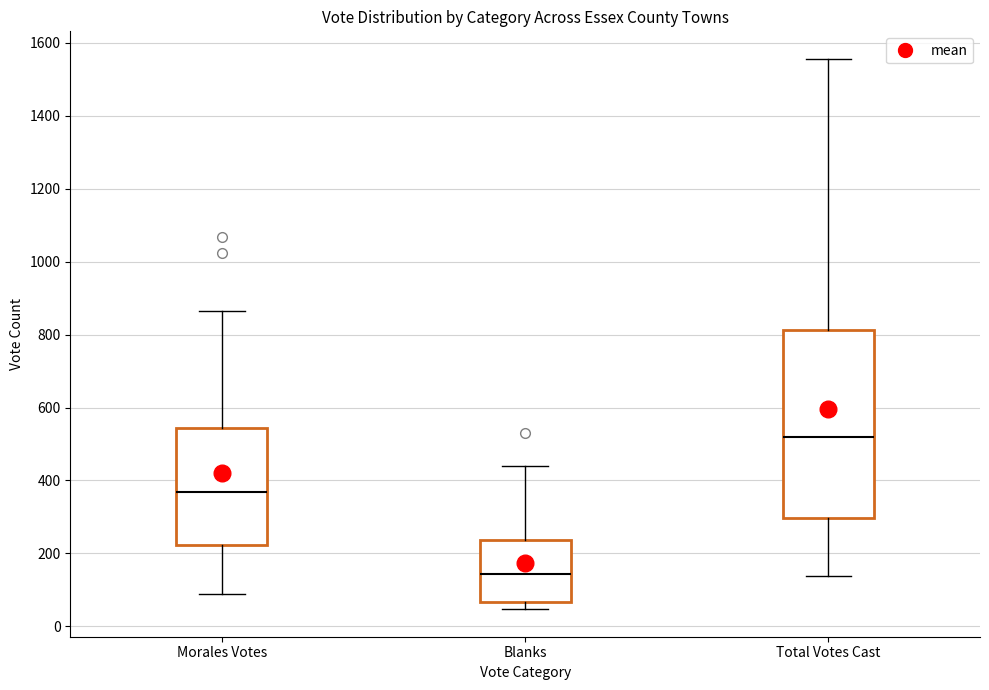

Where is the lower edge of the box for Morales Votes on the y-axis? The values are not printed on the chart, so give them approximately, as read against the axis.

220